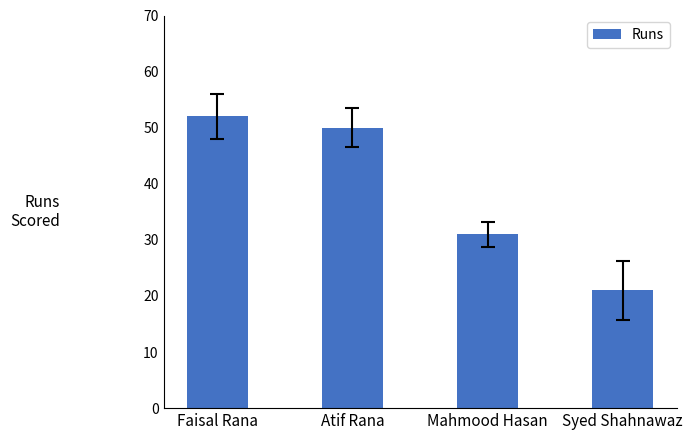

What is the greatest value displayed?

52